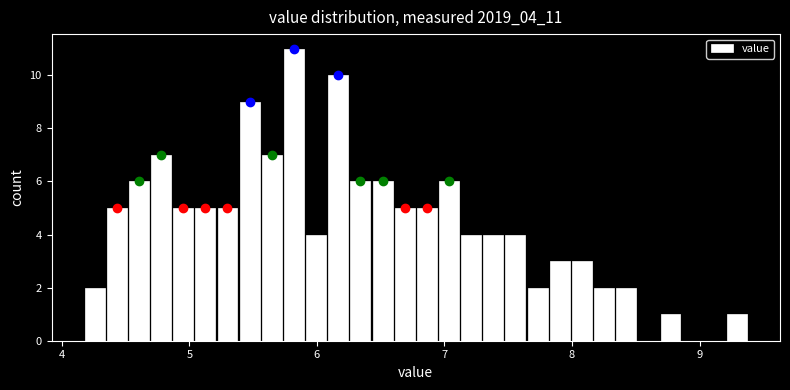

Read against the x-axis, roughly where is the centre of the tallest bar?

5.8